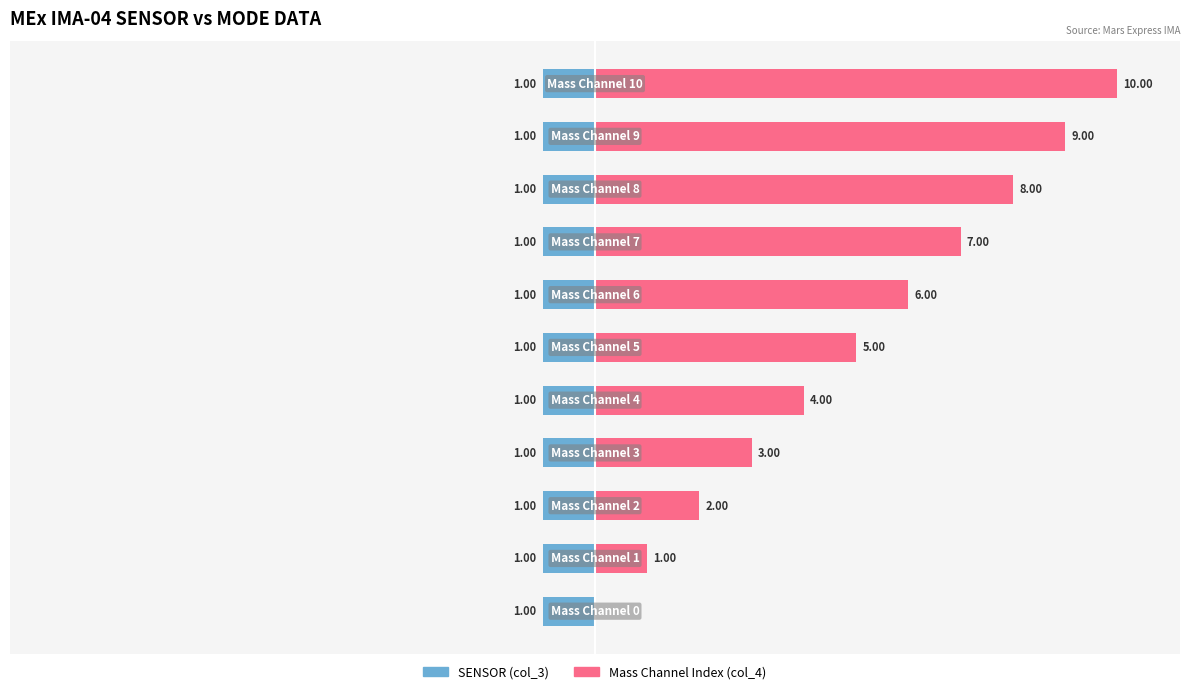

List the series in order of their overall mean, lowest first.

SENSOR (col_3), Mass Channel Index (col_4)